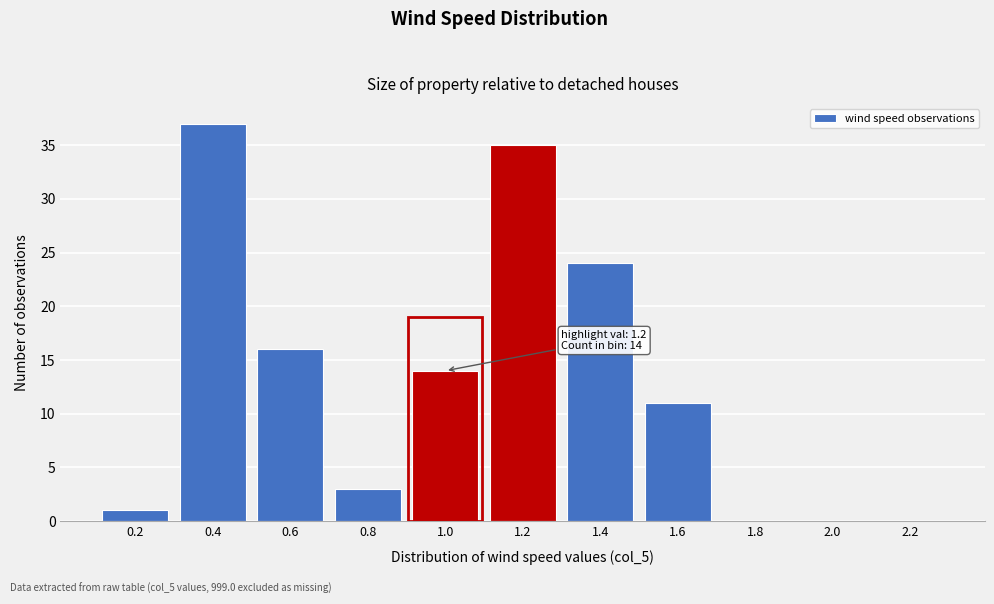

Reading right to left, extract all data points from this chart.

2.2=0	2.0=0	1.8=0	1.6=11	1.4=24	1.2=35	1.0=14	0.8=3	0.6=16	0.4=37	0.2=1